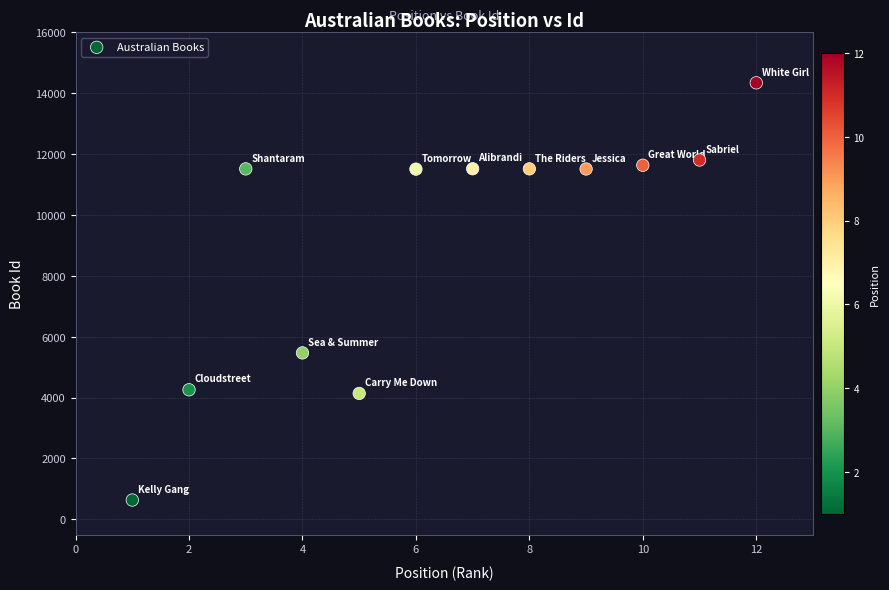

What Y value in the scatter plot is closest to 7487?

5468